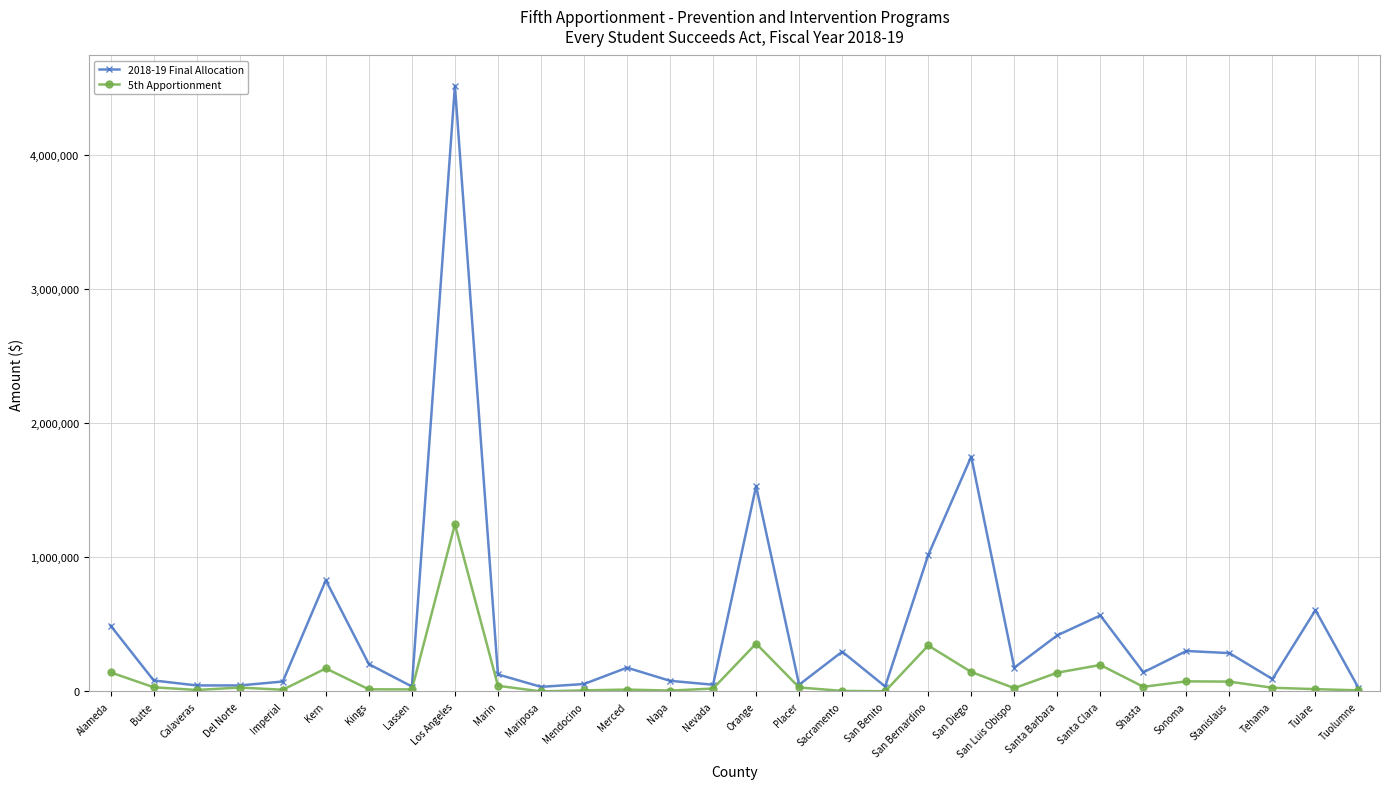

What is the maximum value shown in the chart?

4517474